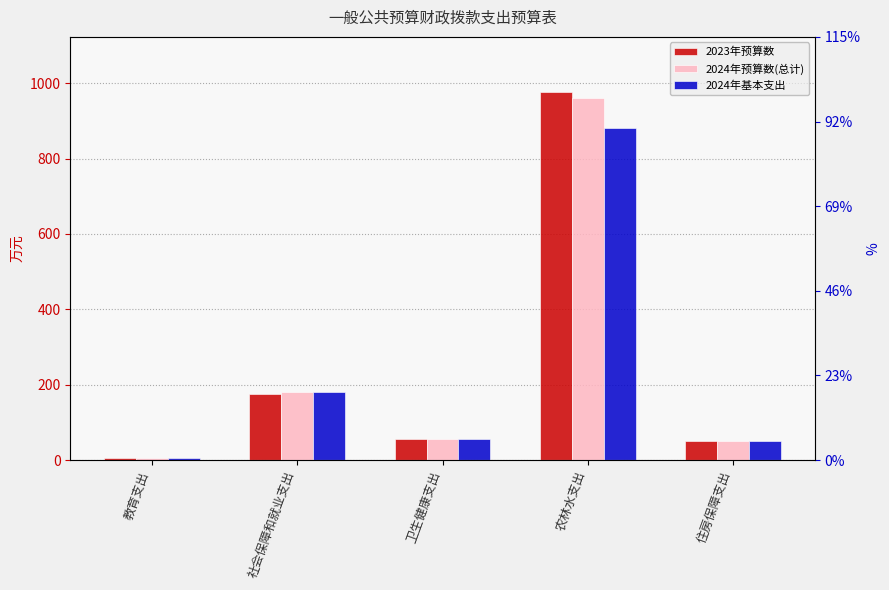

What is the smallest value displayed?

6.4